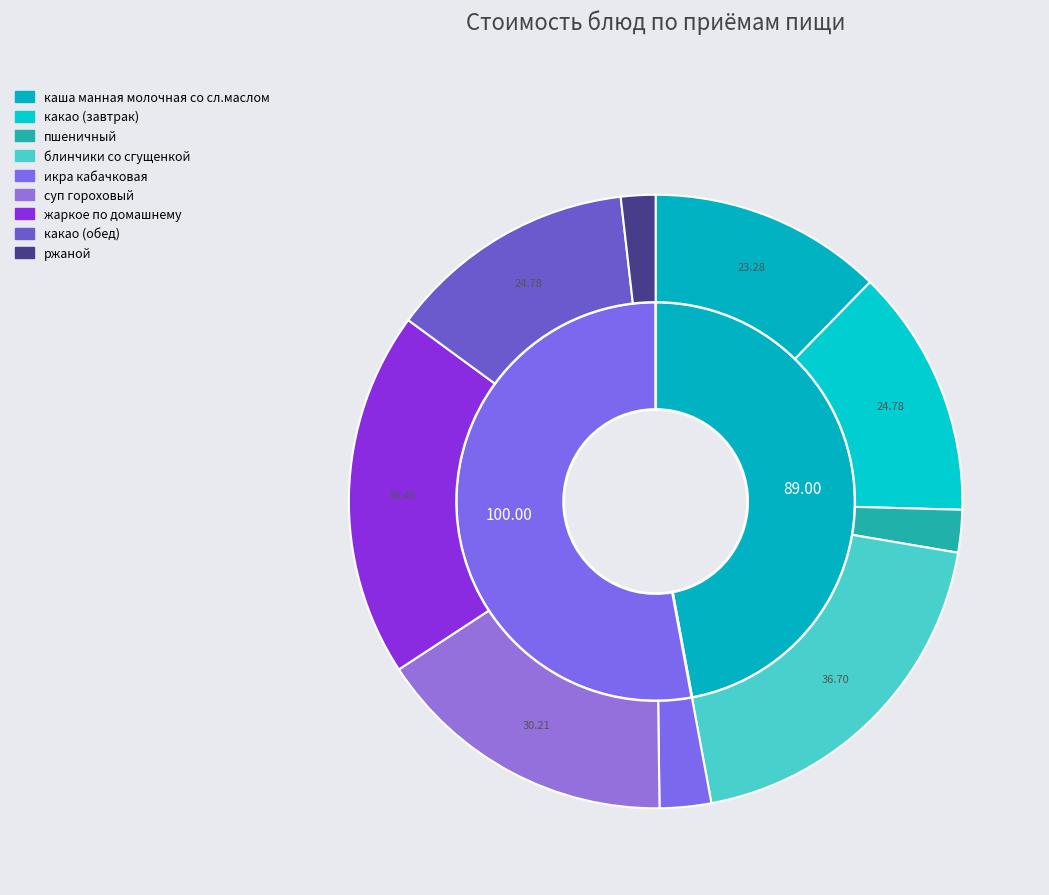

To the nearest percent, what is the average slice percentage?

11%